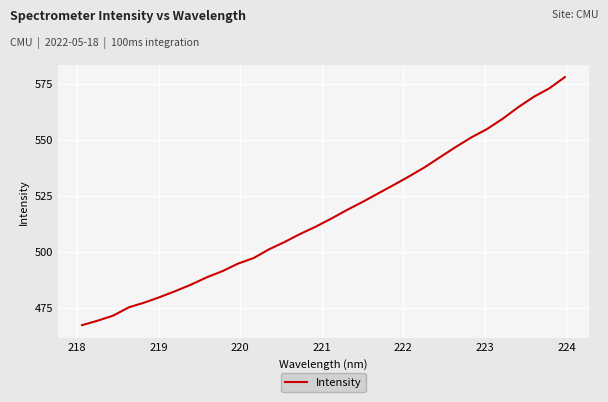

Reading left to right, list all the values displayed in this chart.

467.1	469.1	471.4	475.1	477.2	479.7	482.4	485.3	488.5	491.2	494.6	497.1	501.0	504.3	507.9	511.1	514.8	518.6	522.2	526.0	529.8	533.6	537.7	542.3	546.8	551.0	554.8	559.3	564.5	569.1	572.9	577.9